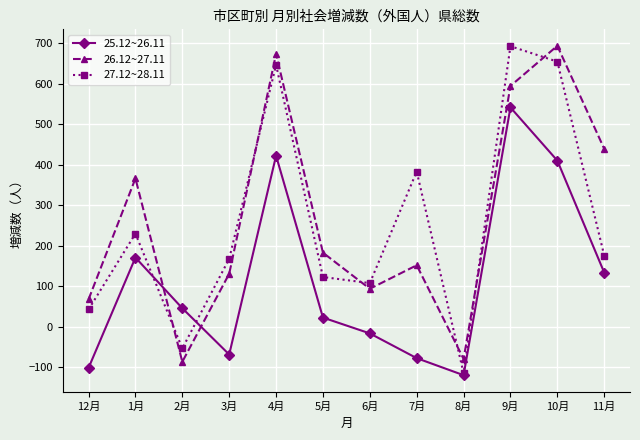

How many positive values does the 25.12~26.11 series have?

7